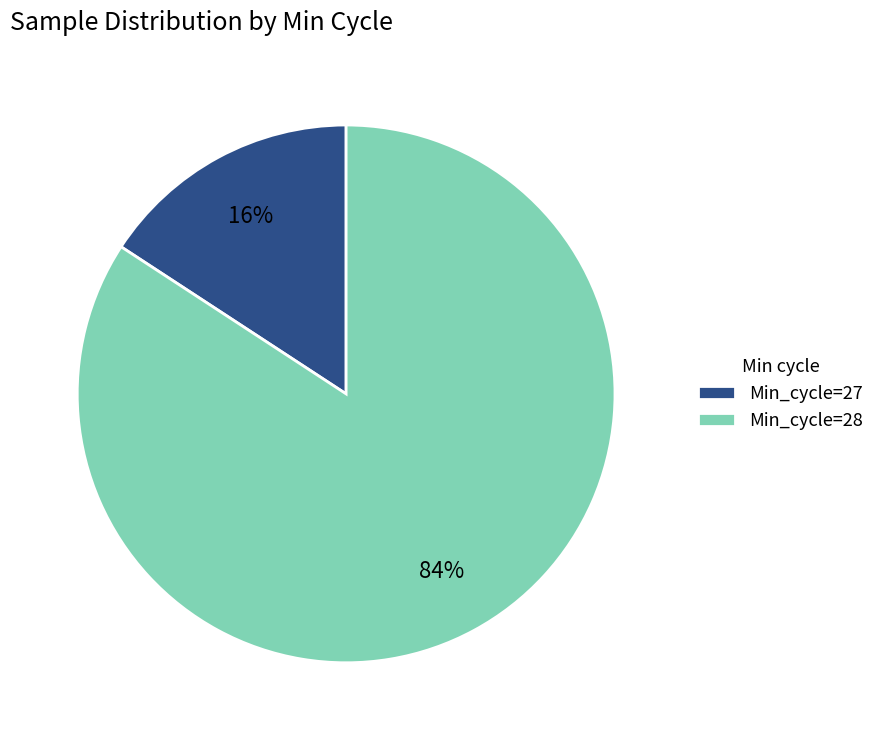

Does any single category account for the majority?

Yes